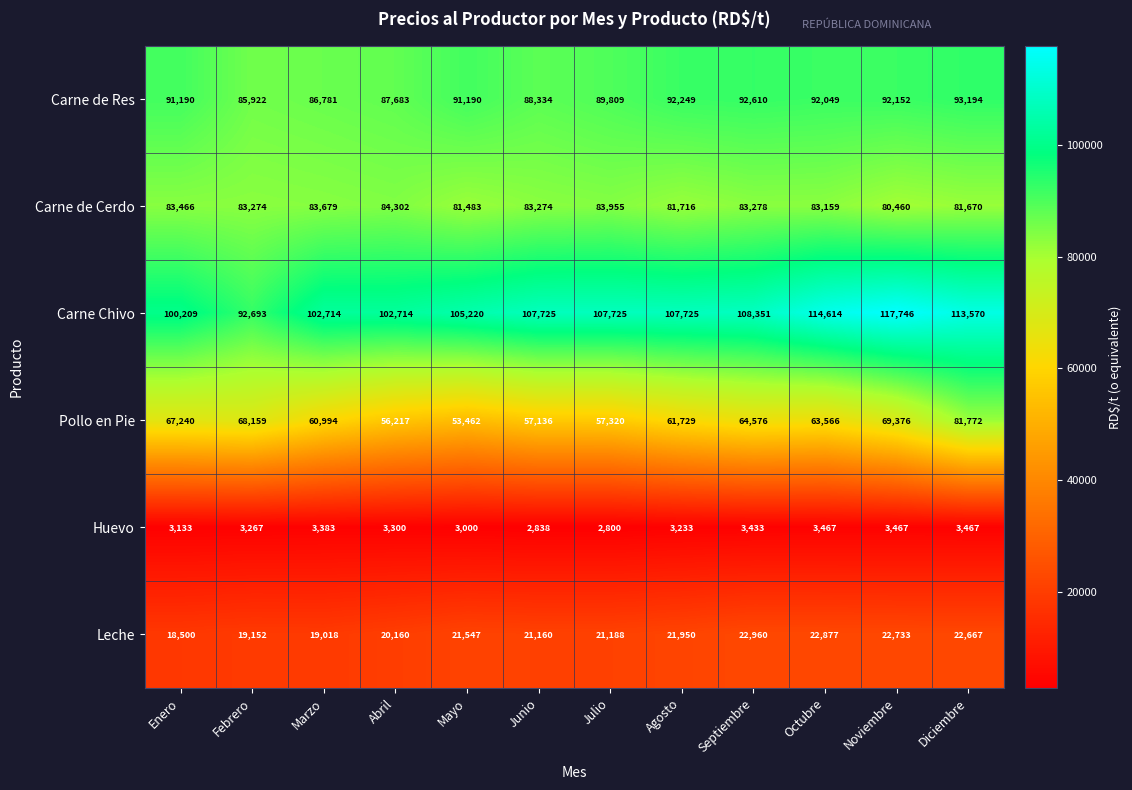

The Carne de Res series shows 87683 at Abril. True or false?

True